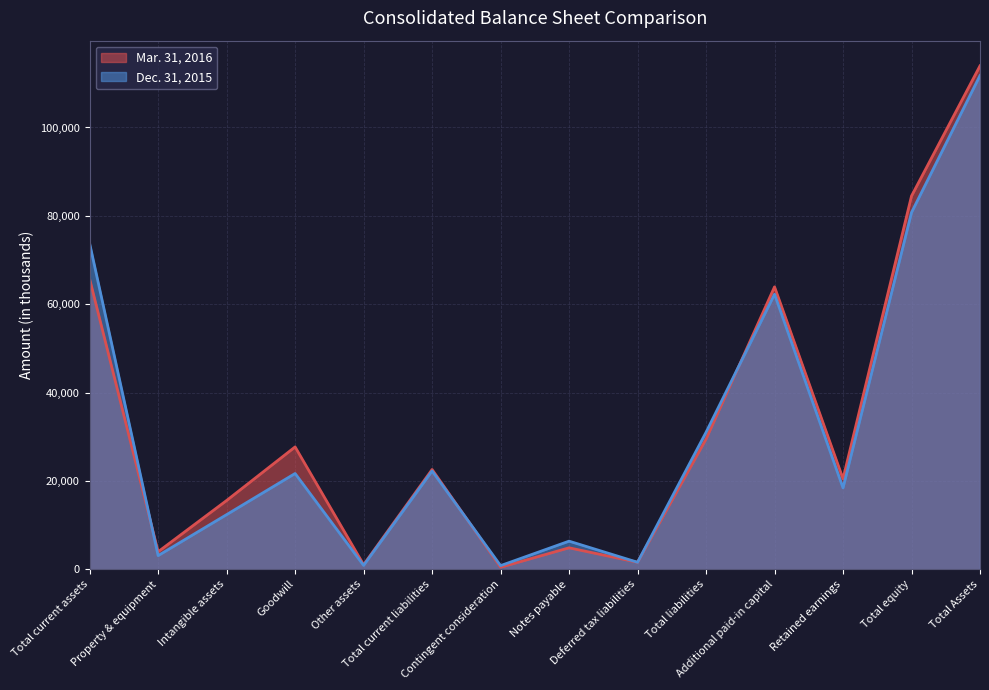

True or false: Mar. 31, 2016 has more than 0 interior local peaks.

True